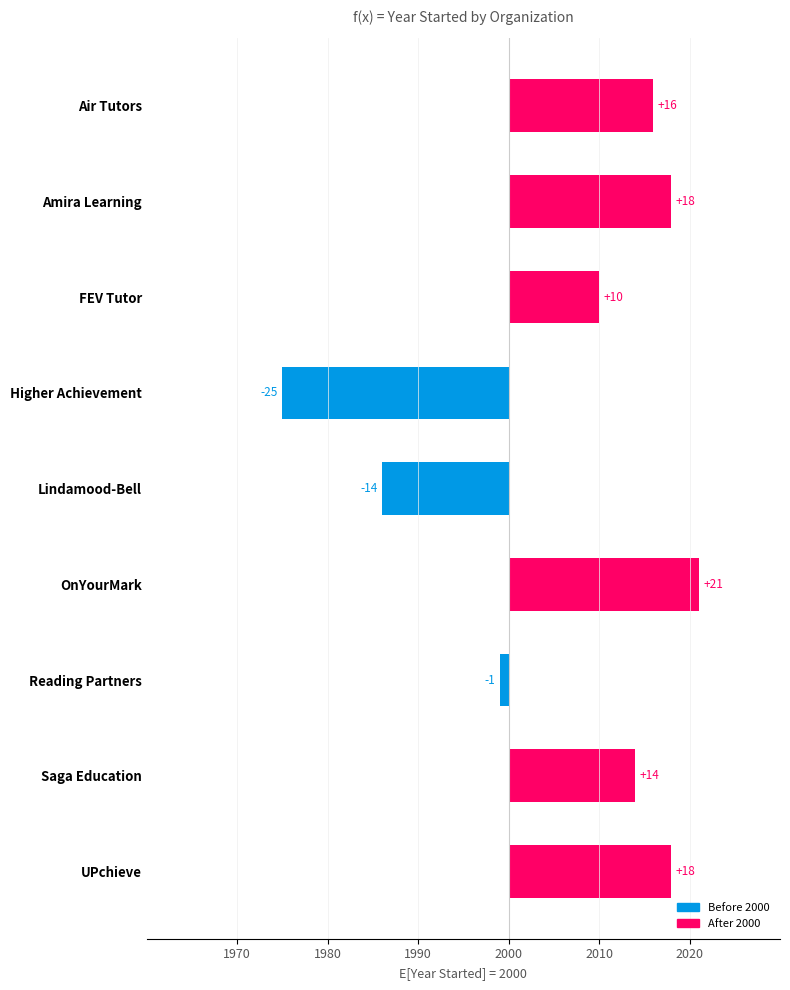

What position from the left is Amira Learning?

2